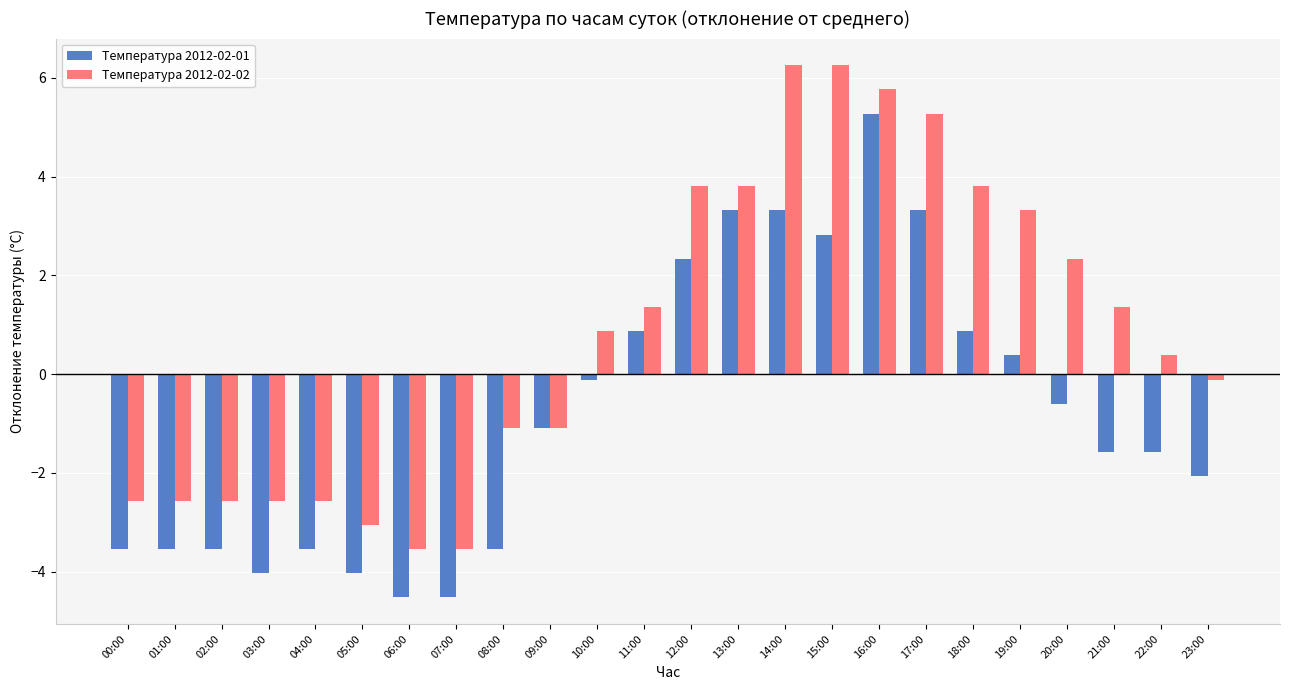

Is it true that Температура 2012-02-01 equals 0.9 at 11:00?

True